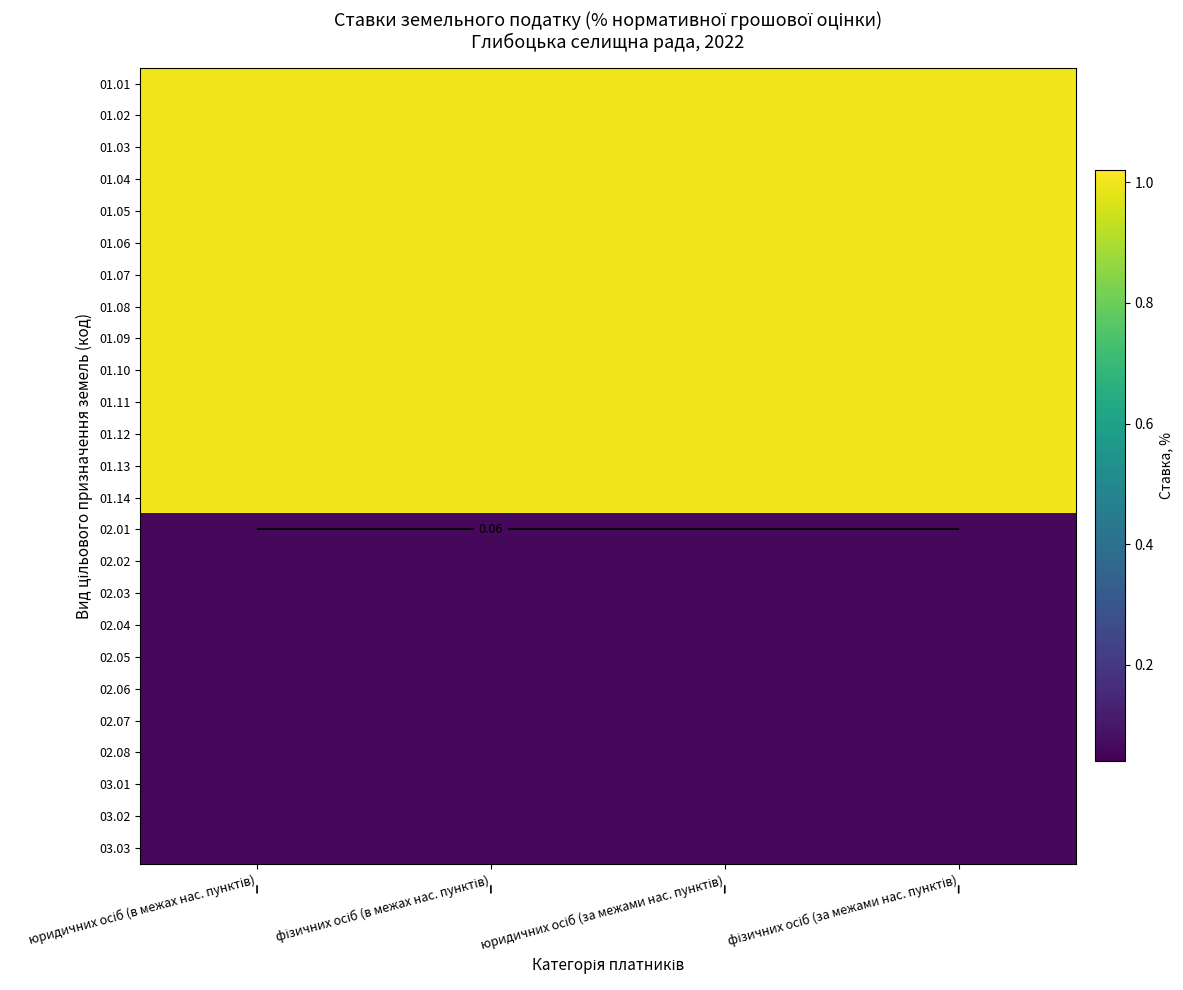

At which category does the chart reach its minimum across all series?

юридичних осіб (в межах нас. пунктів)